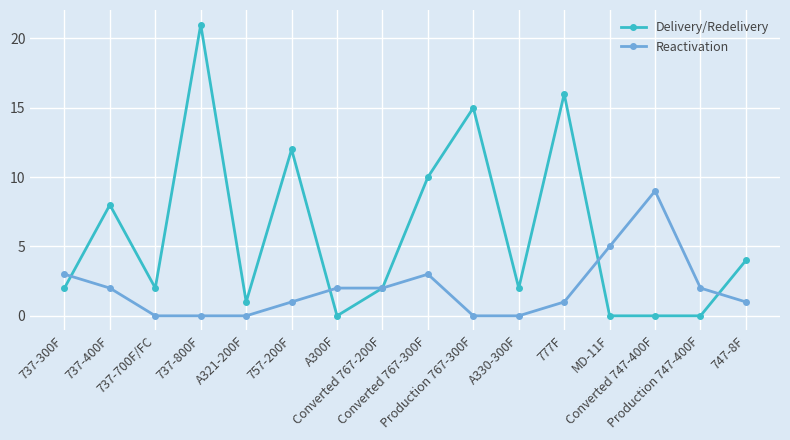

Which category has the highest value across all series?

737-800F